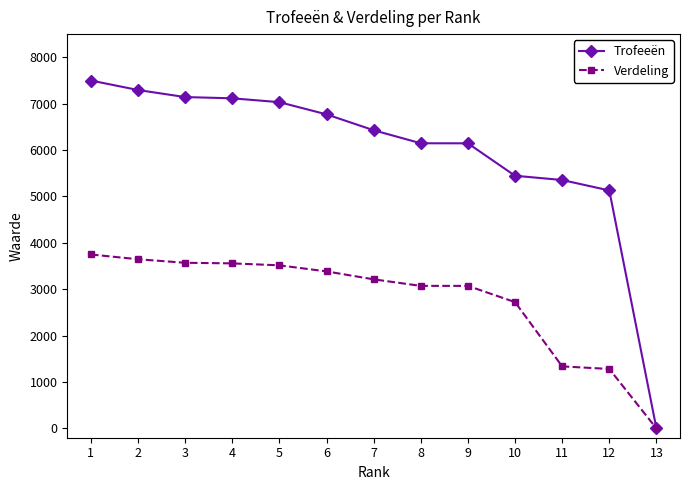

List the series in order of their overall mean, highest first.

Trofeeën, Verdeling